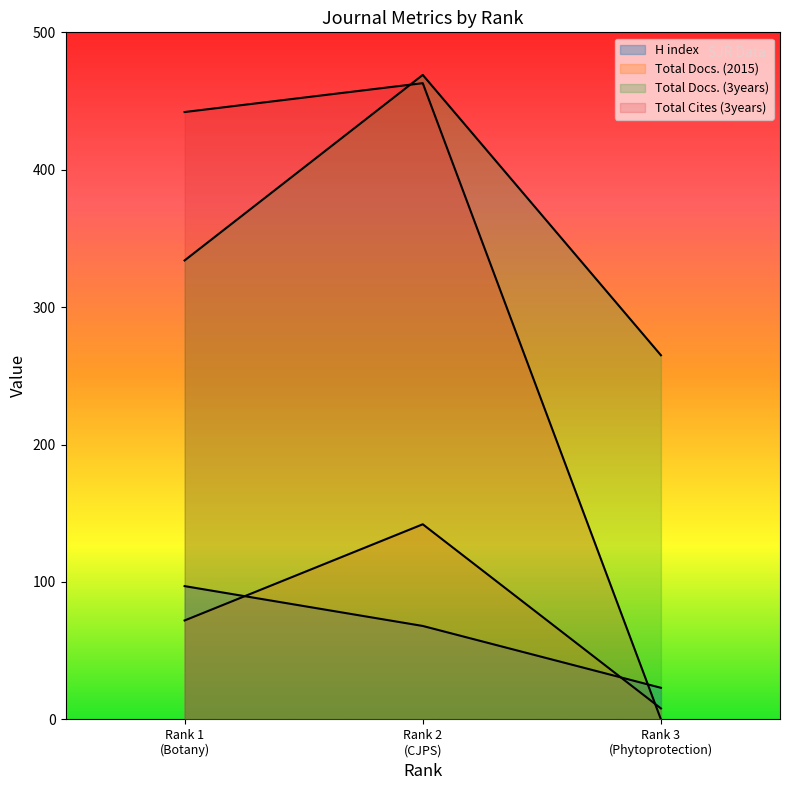

True or false: Total Docs. (3years) has a value of 183 at Rank 3 (Phytoprotection).

False